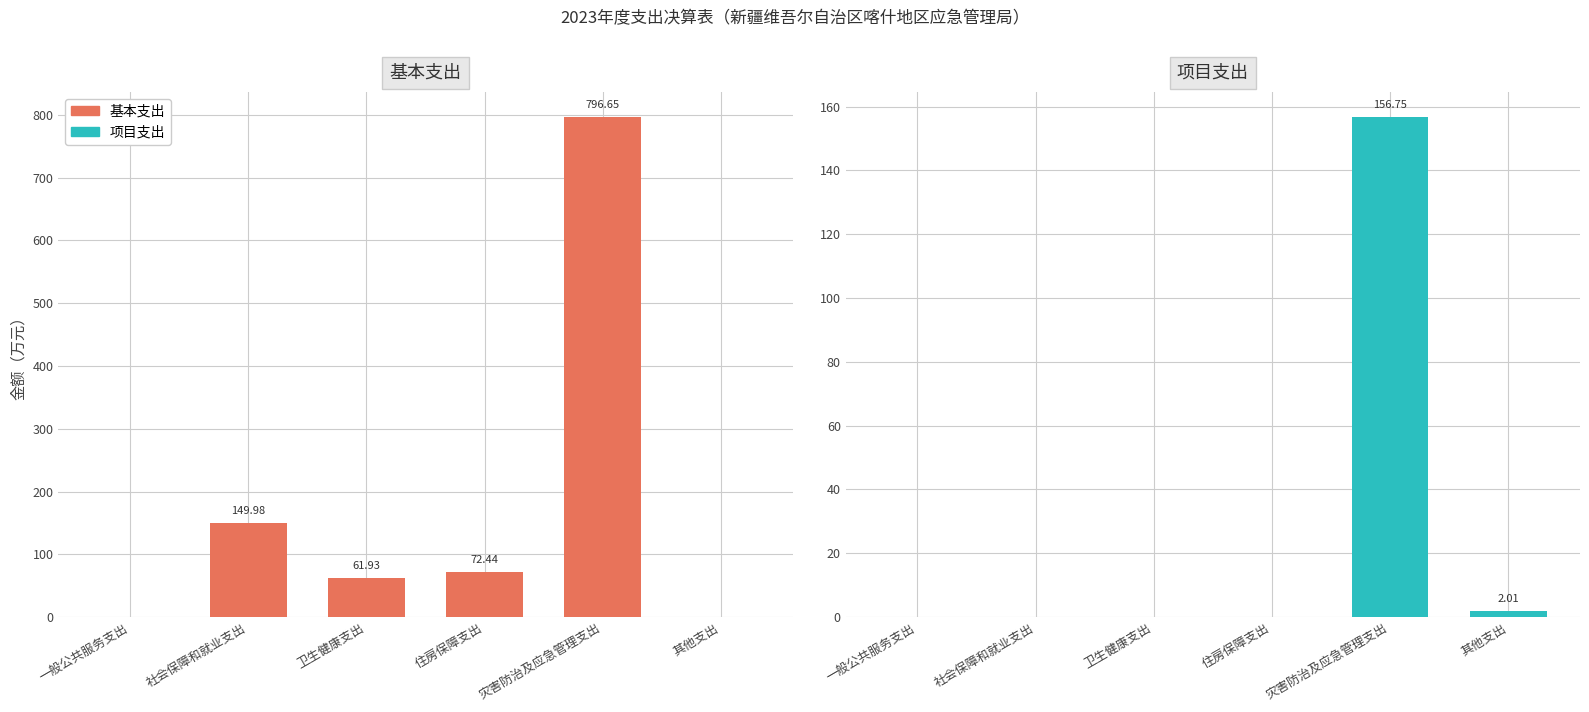

Between 社会保障和就业支出 and 其他支出, which is larger?

社会保障和就业支出